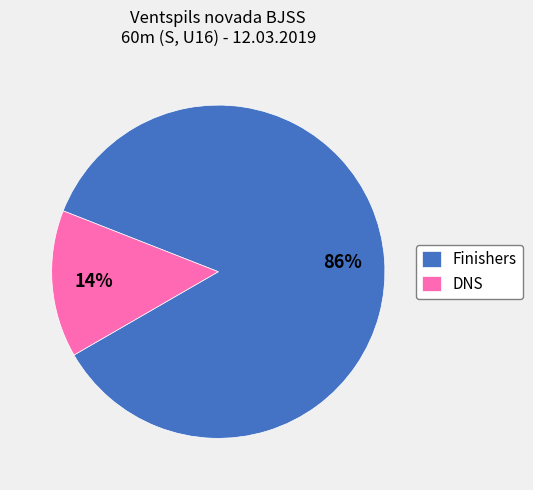

What percentage is the DNS slice, to the nearest percent?

14%